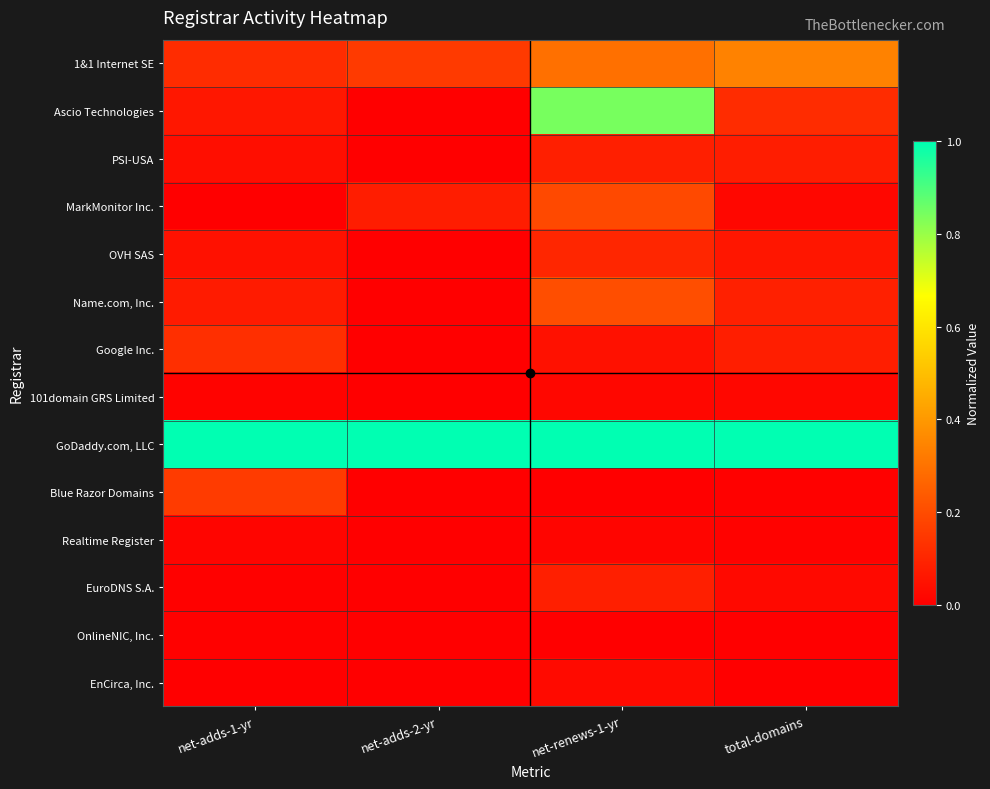

At net-adds-2-yr, list the series in order from largest to smallest.

GoDaddy.com, LLC, 1&1 Internet SE, MarkMonitor Inc., Ascio Technologies, PSI-USA, OVH SAS, Name.com, Inc., Google Inc., 101domain GRS Limited, Blue Razor Domains, Realtime Register, EuroDNS S.A., OnlineNIC, Inc., EnCirca, Inc.